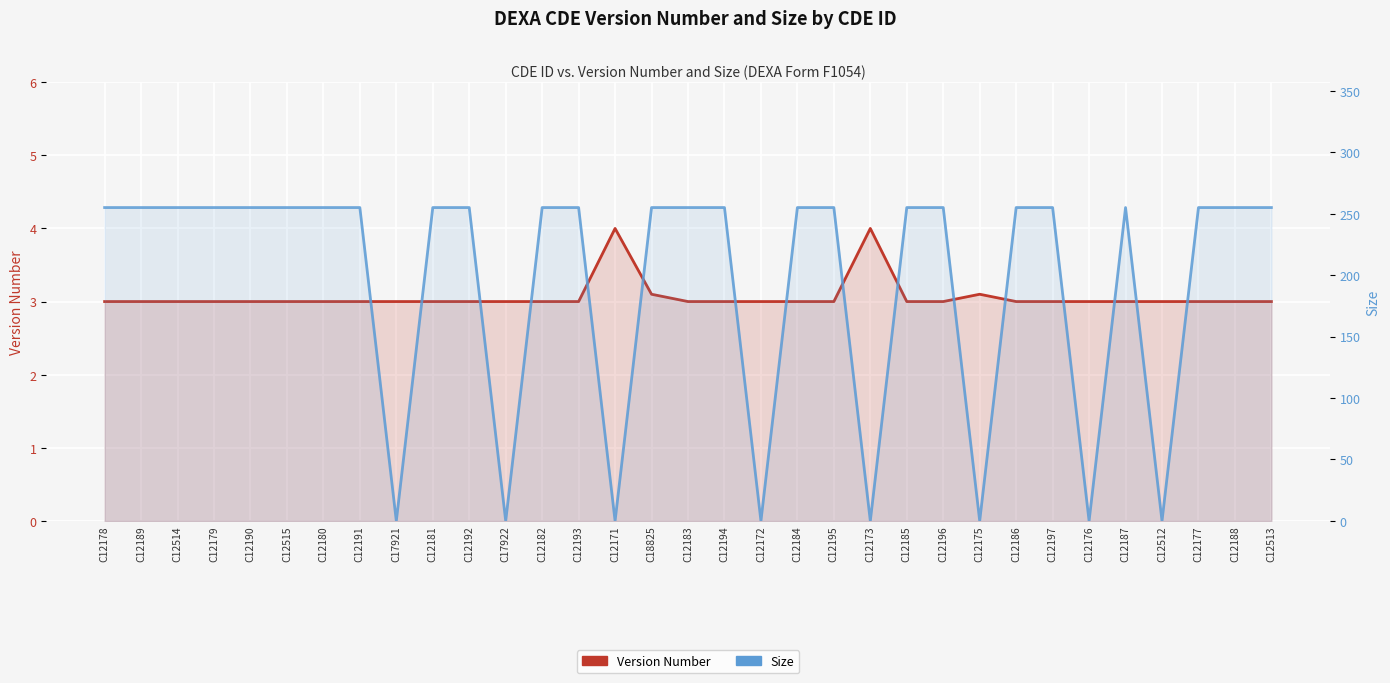

What is the label of the 28th point from the right?

C12515